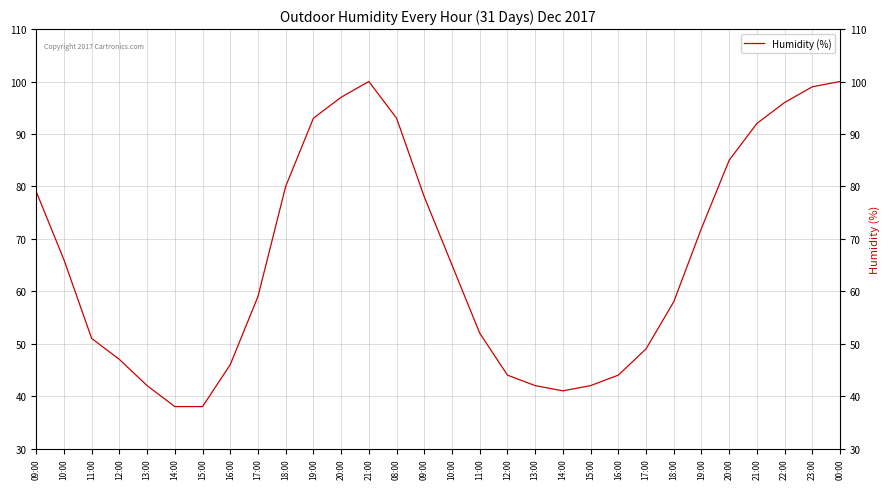

What is the difference between the values at 20:00 and 21:00?

7